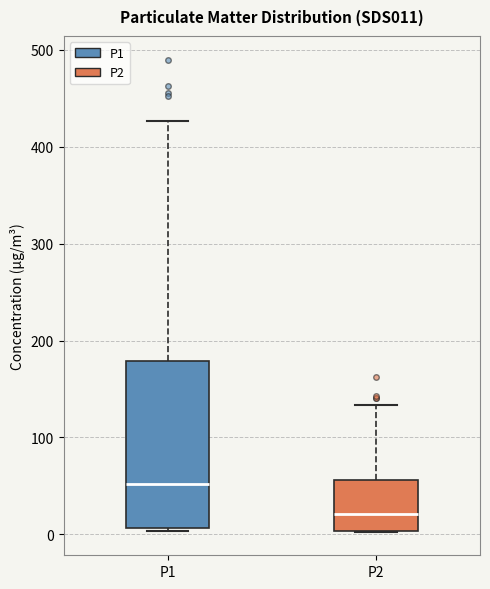

Comparing the boxes themselves (not the whiskers), which one is the tallest?

P1